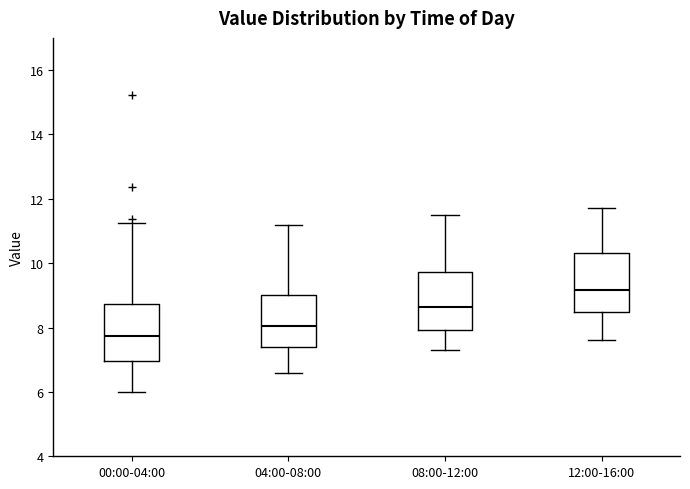

Where is the upper edge of the box for 04:00-08:00 on the y-axis? The values are not printed on the chart, so give them approximately, as read against the axis.

9.0